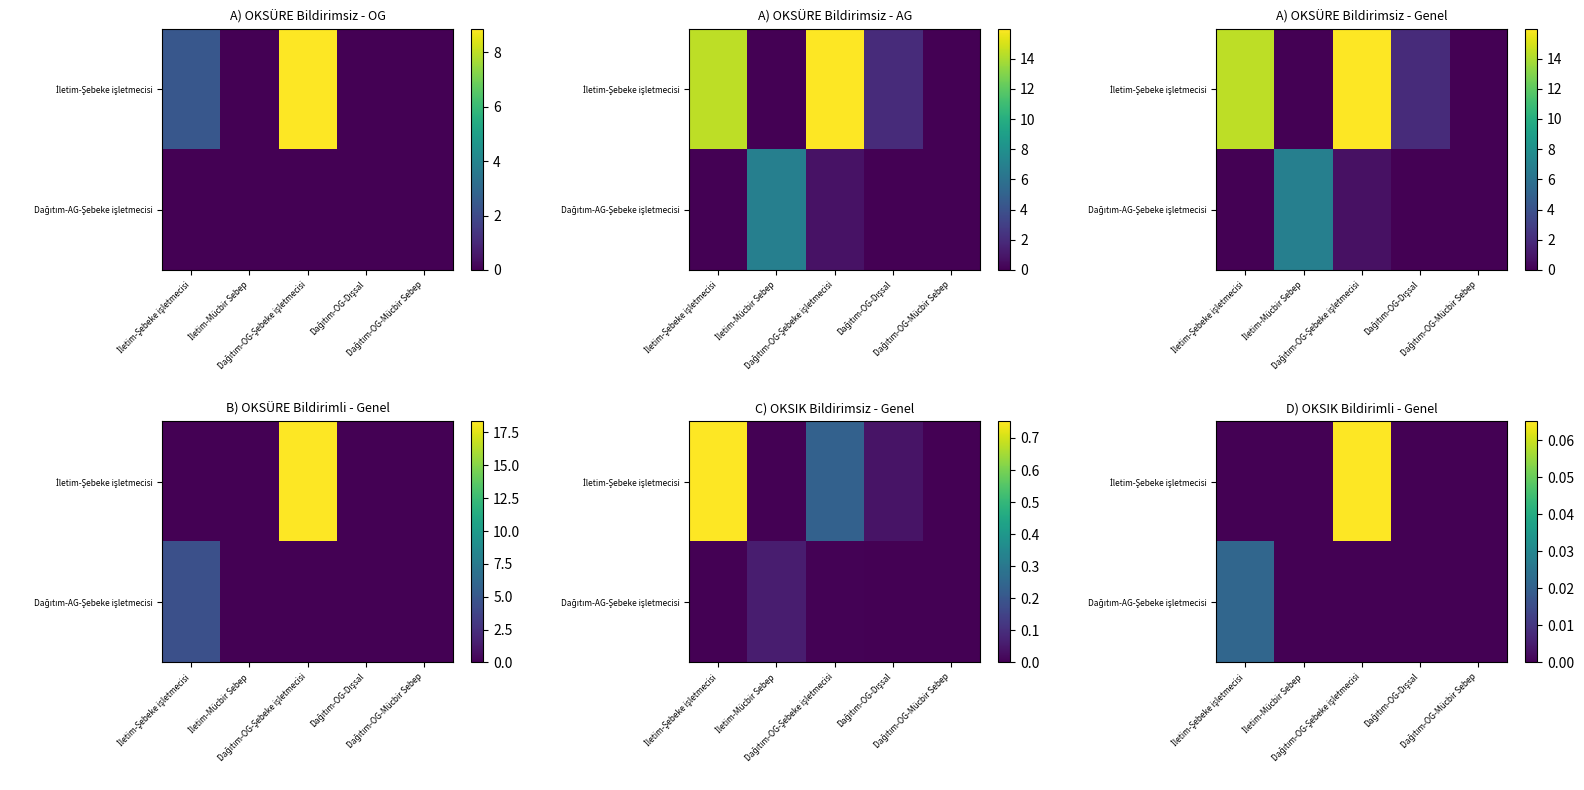

Rank the series by their average value, from lowest to highest.

Dağıtım-AG-Şebeke işletmecisi, İletim-Şebeke işletmecisi